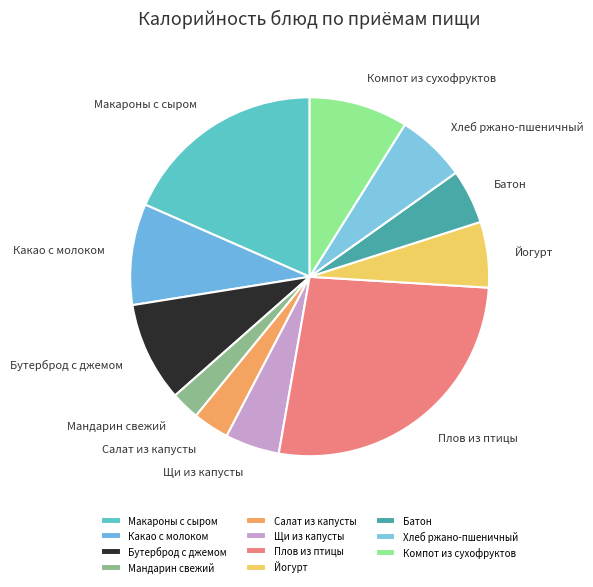

Is there any slice that represents more than half of the pie?

No